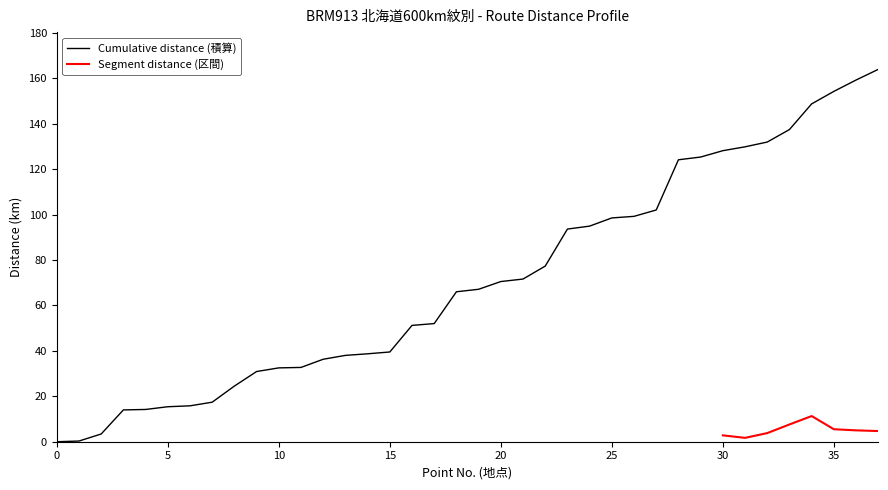

Rank the categories by value from highest to lowest.

37, 36, 35, 34, 33, 32, 31, 30, 29, 28, 27, 26, 25, 24, 23, 22, 21, 20, 19, 18, 17, 16, 15, 14, 13, 12, 11, 10, 9, 8, 7, 6, 5, 4, 3, 2, 1, 0